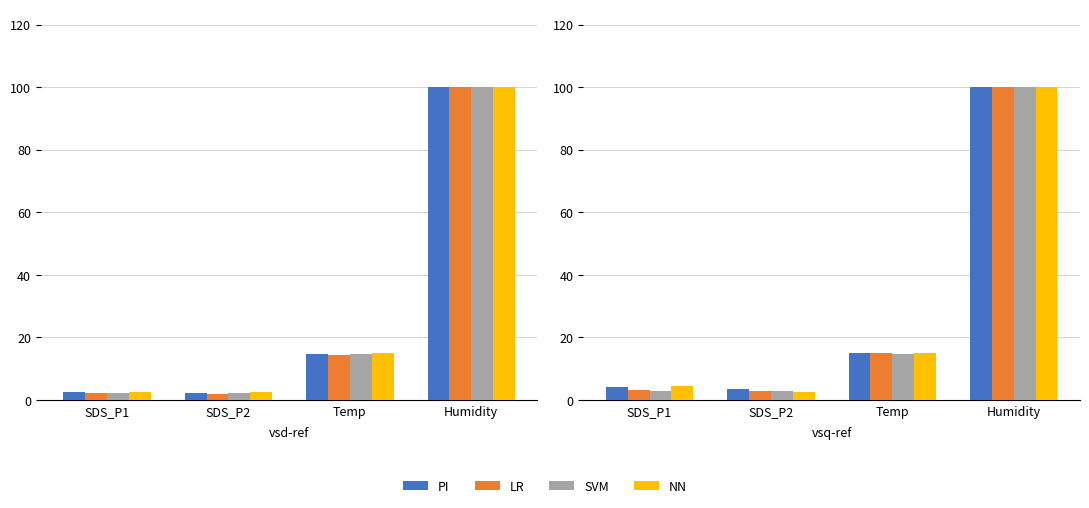

At Temp, list the series in order from largest to smallest.

PI, NN, LR, SVM